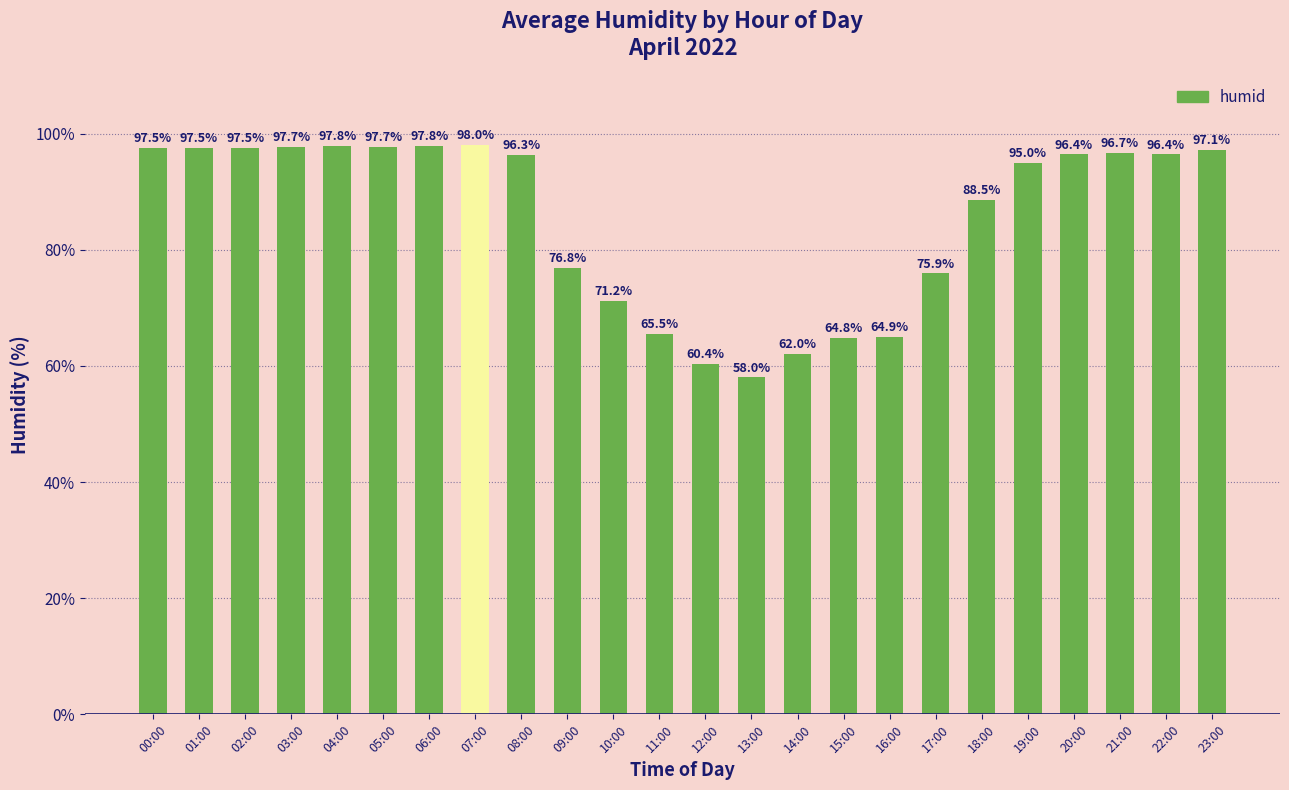

What is the smallest value displayed?

58.0